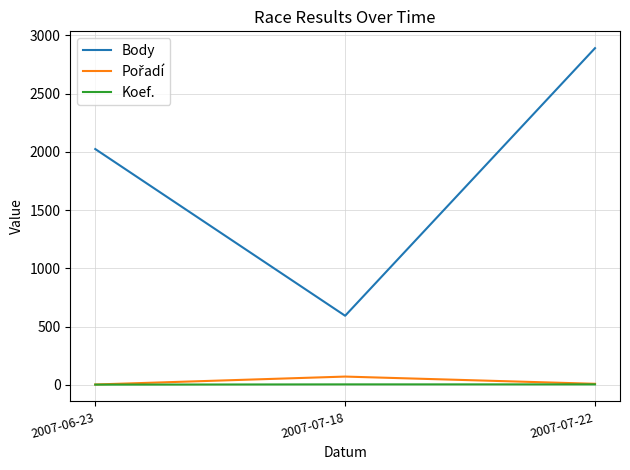

Count the Body values in the range 594 to 2891.

3